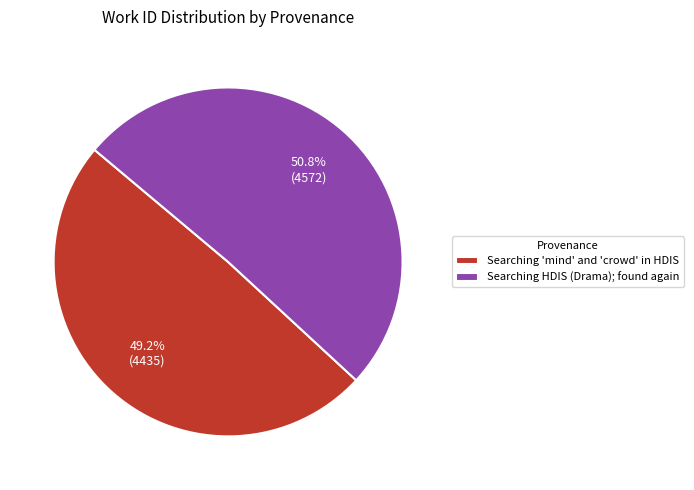

The Searching HDIS (Drama); found again slice represents 51% of the pie. True or false?

True